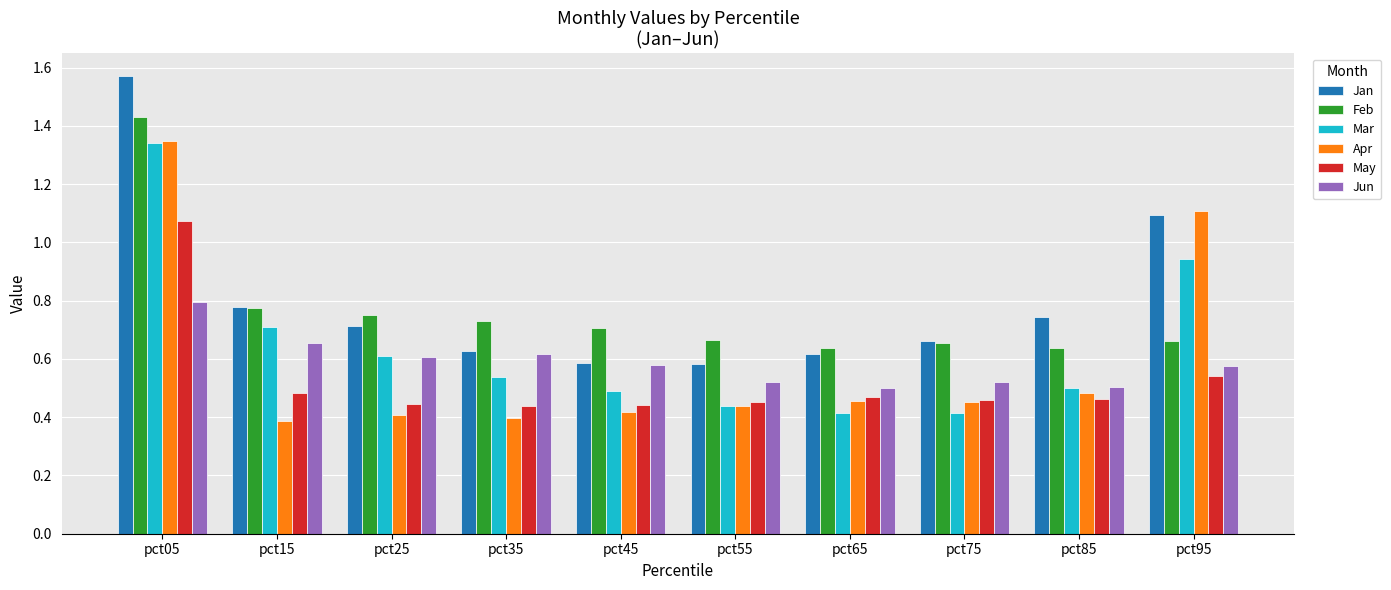

At which category does the chart reach its peak across all series?

pct05